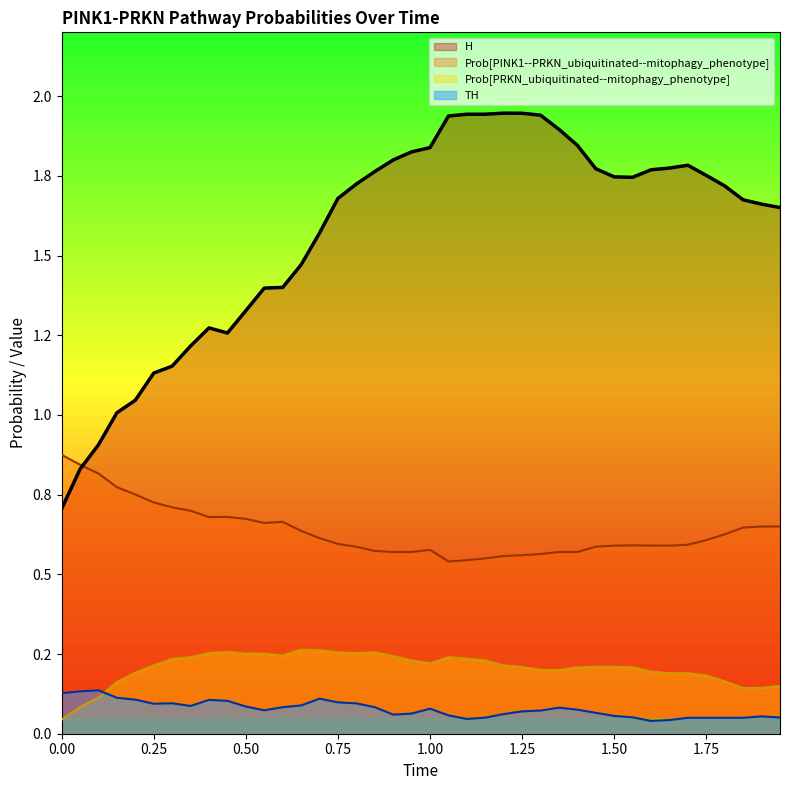

Reading right to left, extract all data points from this chart.

H: 1.95=1.7	1.9=1.7	1.85=1.7	1.8=1.7	1.75=1.8	1.7=1.8	1.65=1.8	1.6=1.8	1.55=1.7	1.5=1.7	1.45=1.8	1.4=1.8	1.35=1.9	1.3=1.9	1.25=1.9	1.2=1.9	1.15=1.9	1.1=1.9	1.05=1.9	1.0=1.8	0.95=1.8	0.9=1.8	0.85=1.8	0.8=1.7	0.75=1.7	0.7=1.6	0.65=1.5	0.6=1.4	0.55=1.4	0.5=1.3	0.45=1.3	0.4=1.3	0.35=1.2	0.3=1.2	0.25=1.1	0.2=1.0	0.15=1.0	0.1=0.9	0.05=0.8	0.0=0.7
Prob[PINK1--PRKN_ubiquitinated--mitophagy_phenotype]: 1.95=0.7	1.9=0.7	1.85=0.6	1.8=0.6	1.75=0.6	1.7=0.6	1.65=0.6	1.6=0.6	1.55=0.6	1.5=0.6	1.45=0.6	1.4=0.6	1.35=0.6	1.3=0.6	1.25=0.6	1.2=0.6	1.15=0.6	1.1=0.5	1.05=0.5	1.0=0.6	0.95=0.6	0.9=0.6	0.85=0.6	0.8=0.6	0.75=0.6	0.7=0.6	0.65=0.6	0.6=0.7	0.55=0.7	0.5=0.7	0.45=0.7	0.4=0.7	0.35=0.7	0.3=0.7	0.25=0.7	0.2=0.8	0.15=0.8	0.1=0.8	0.05=0.8	0.0=0.9
Prob[PRKN_ubiquitinated--mitophagy_phenotype]: 1.95=0.1	1.9=0.1	1.85=0.1	1.8=0.2	1.75=0.2	1.7=0.2	1.65=0.2	1.6=0.2	1.55=0.2	1.5=0.2	1.45=0.2	1.4=0.2	1.35=0.2	1.3=0.2	1.25=0.2	1.2=0.2	1.15=0.2	1.1=0.2	1.05=0.2	1.0=0.2	0.95=0.2	0.9=0.2	0.85=0.3	0.8=0.3	0.75=0.3	0.7=0.3	0.65=0.3	0.6=0.2	0.55=0.3	0.5=0.3	0.45=0.3	0.4=0.3	0.35=0.2	0.3=0.2	0.25=0.2	0.2=0.2	0.15=0.2	0.1=0.1	0.05=0.1	0.0=0.0
TH: 1.95=0.1	1.9=0.1	1.85=0.1	1.8=0.1	1.75=0.1	1.7=0.1	1.65=0.0	1.6=0.0	1.55=0.1	1.5=0.1	1.45=0.1	1.4=0.1	1.35=0.1	1.3=0.1	1.25=0.1	1.2=0.1	1.15=0.1	1.1=0.0	1.05=0.1	1.0=0.1	0.95=0.1	0.9=0.1	0.85=0.1	0.8=0.1	0.75=0.1	0.7=0.1	0.65=0.1	0.6=0.1	0.55=0.1	0.5=0.1	0.45=0.1	0.4=0.1	0.35=0.1	0.3=0.1	0.25=0.1	0.2=0.1	0.15=0.1	0.1=0.1	0.05=0.1	0.0=0.1